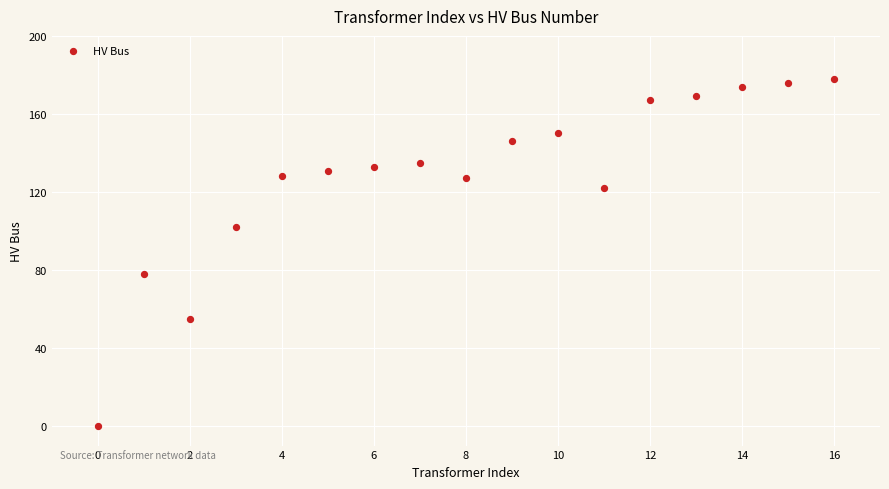

What is the range of Y values (max minus min)?

178